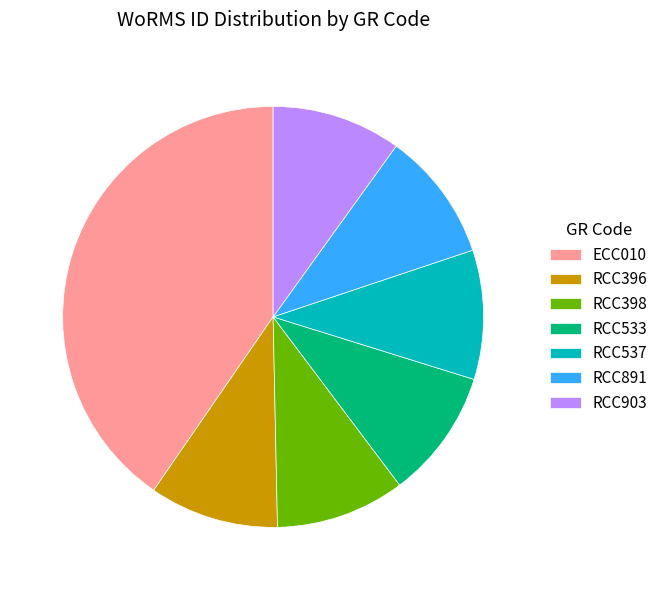

The ECC010 slice represents 55% of the pie. True or false?

False